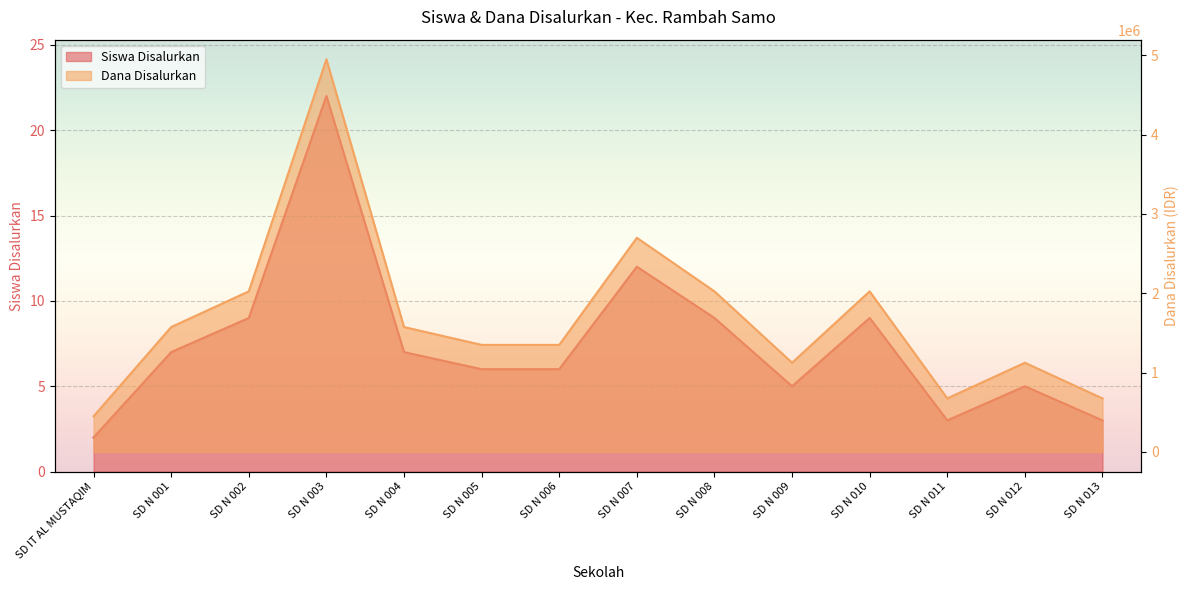

Where is the first local maximum for Siswa Disalurkan?

SD N 003